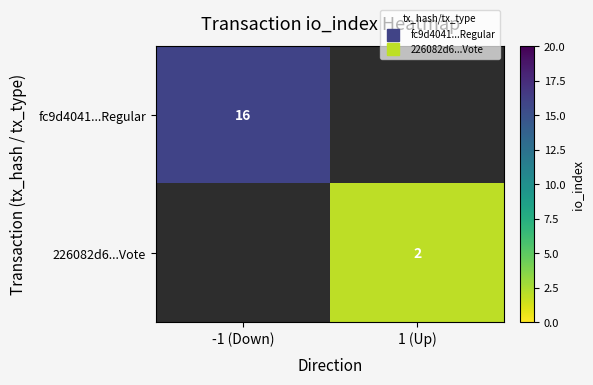

Count the number of data series in this chart.

2